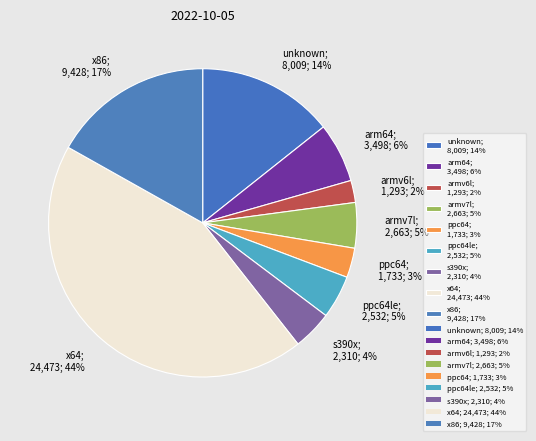

True or false: ppc64le; 2,532; 5% accounts for 5% of the total.

True